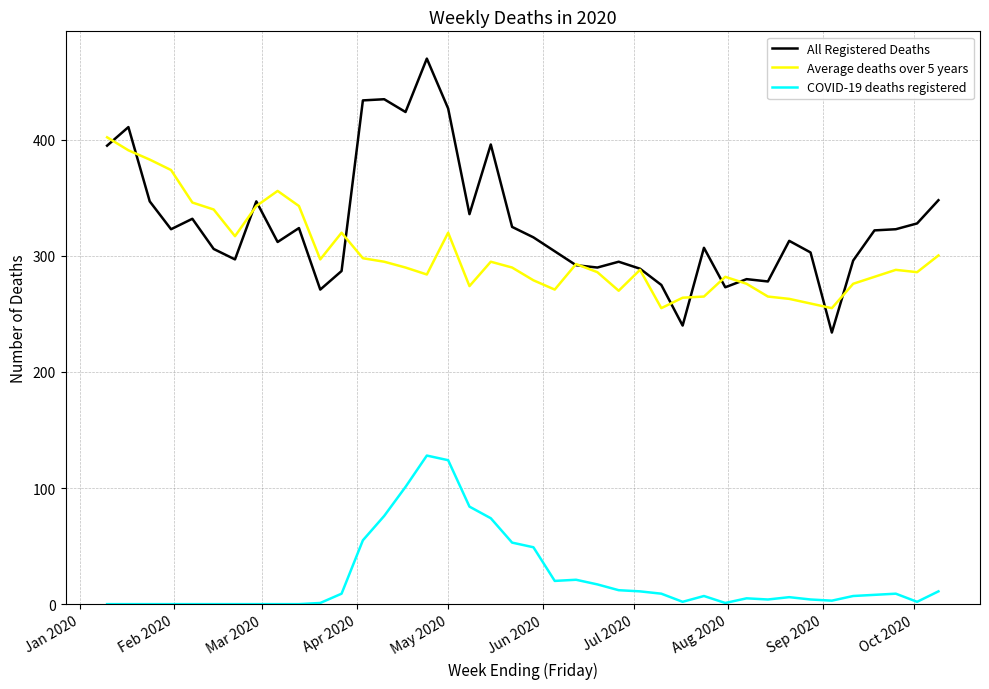

List the series in order of their peak value, lowest first.

COVID-19 deaths registered, Average deaths over 5 years, All Registered Deaths